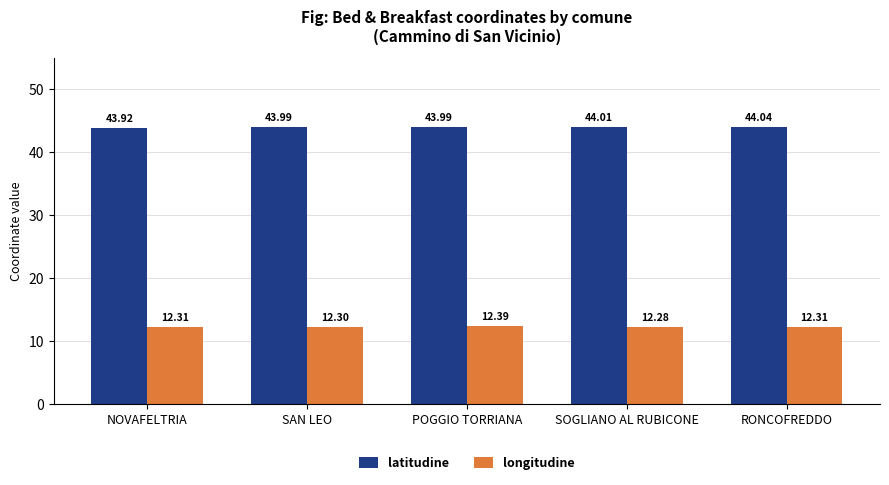

At which label is longitudine closest to 12?

SOGLIANO AL RUBICONE